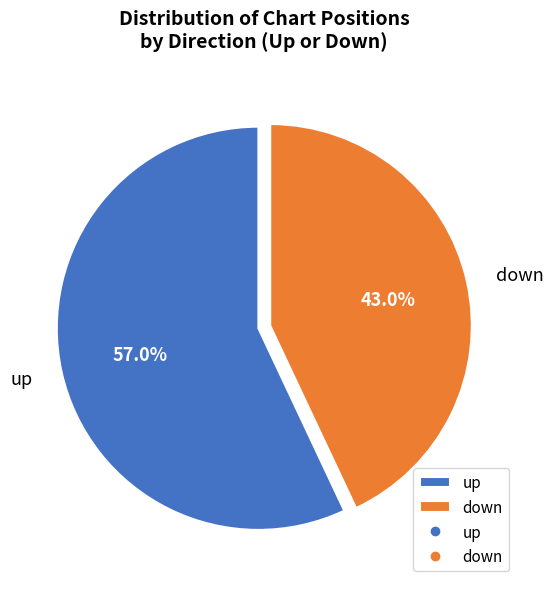

How many segments does this pie chart have?

2